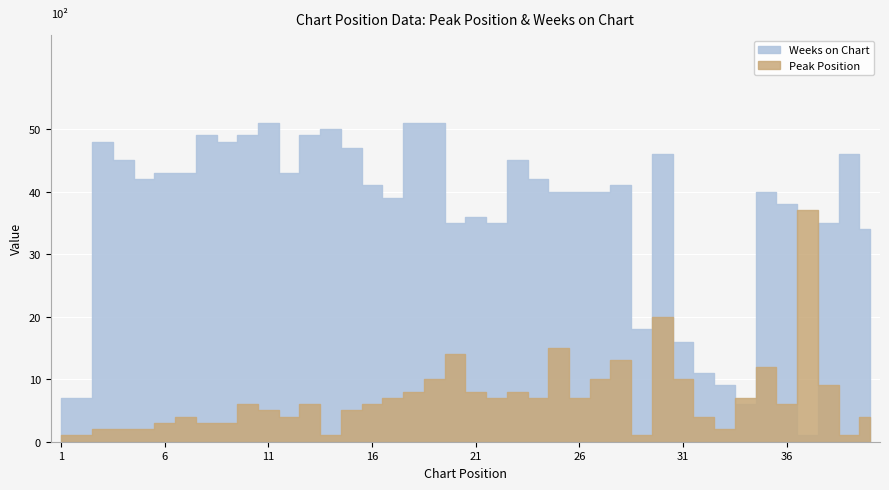

At which label does Weeks on Chart first exceed 41?

3